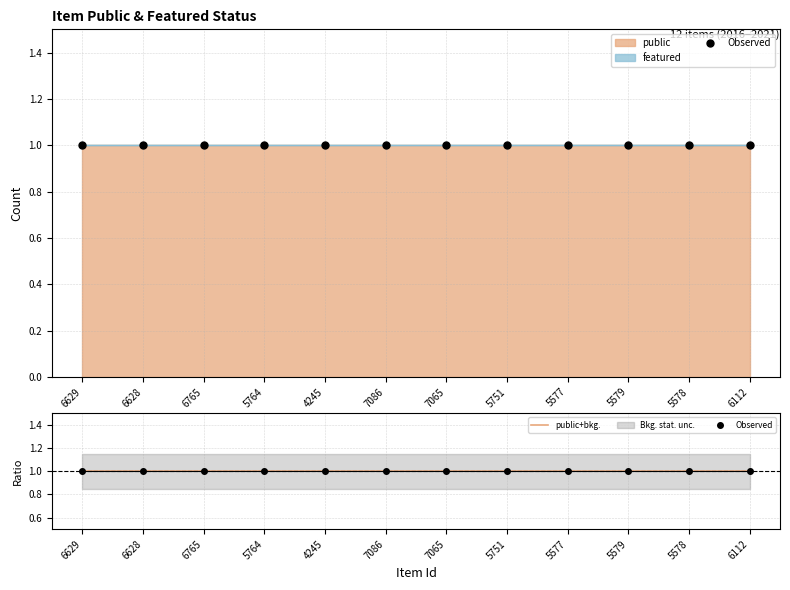

The public series shows 1 at 5579. True or false?

True